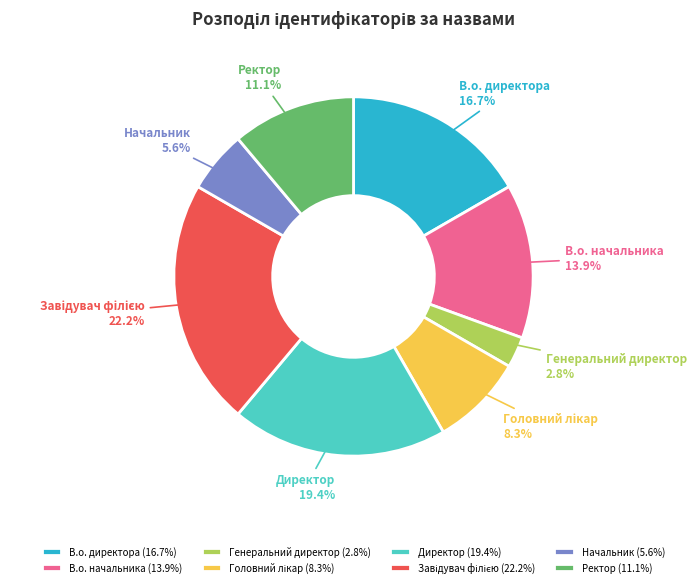

To the nearest percent, what is the difference between the Ректор and В.о. начальника slice percentages?

3%